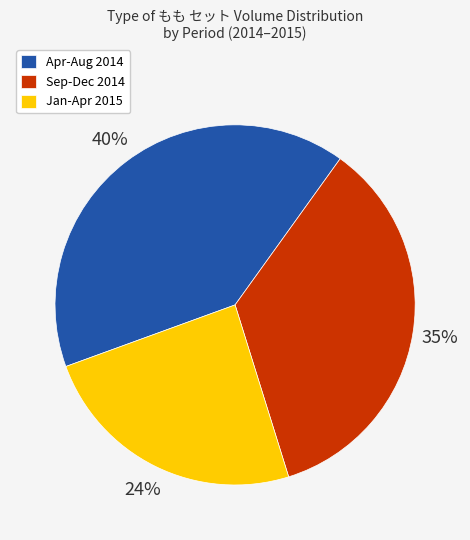

Approximately how many times larger is the value at Apr-Aug 2014 compared to Jan-Apr 2015?

1.7